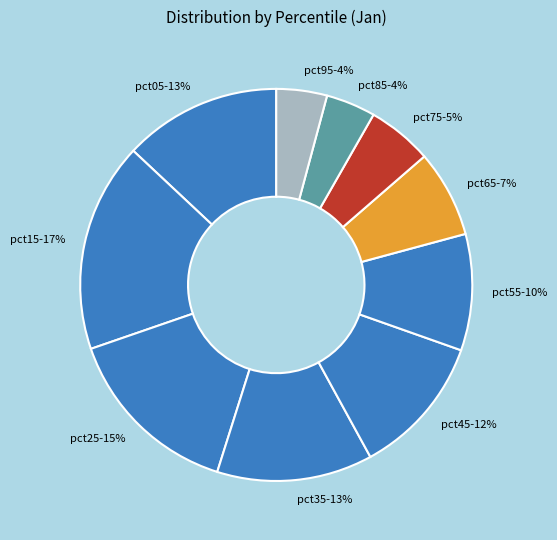

Does any single category account for the majority?

No